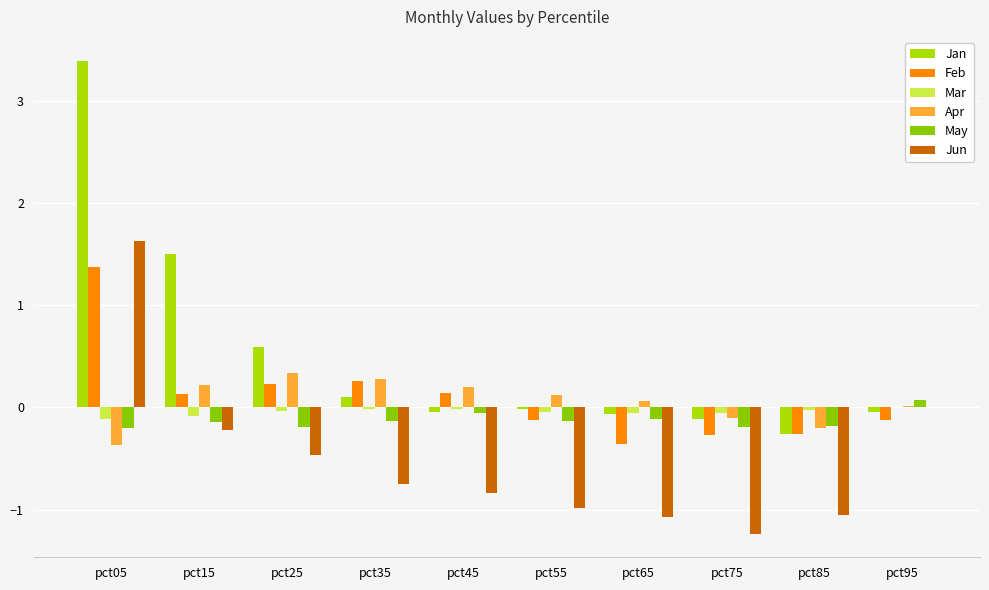

Reading right to left, what are all the values shown in this chart?

Jan: -0.0	-0.3	-0.1	-0.1	-0.0	-0.0	0.1	0.6	1.5	3.4
Feb: -0.1	-0.3	-0.3	-0.4	-0.1	0.1	0.3	0.2	0.1	1.4
Mar: 0.0	-0.0	-0.1	-0.1	-0.0	-0.0	-0.0	-0.0	-0.1	-0.1
Apr: 0.0	-0.2	-0.1	0.1	0.1	0.2	0.3	0.3	0.2	-0.4
May: 0.1	-0.2	-0.2	-0.1	-0.1	-0.1	-0.1	-0.2	-0.1	-0.2
Jun: 0.0	-1.1	-1.2	-1.1	-1.0	-0.8	-0.8	-0.5	-0.2	1.6